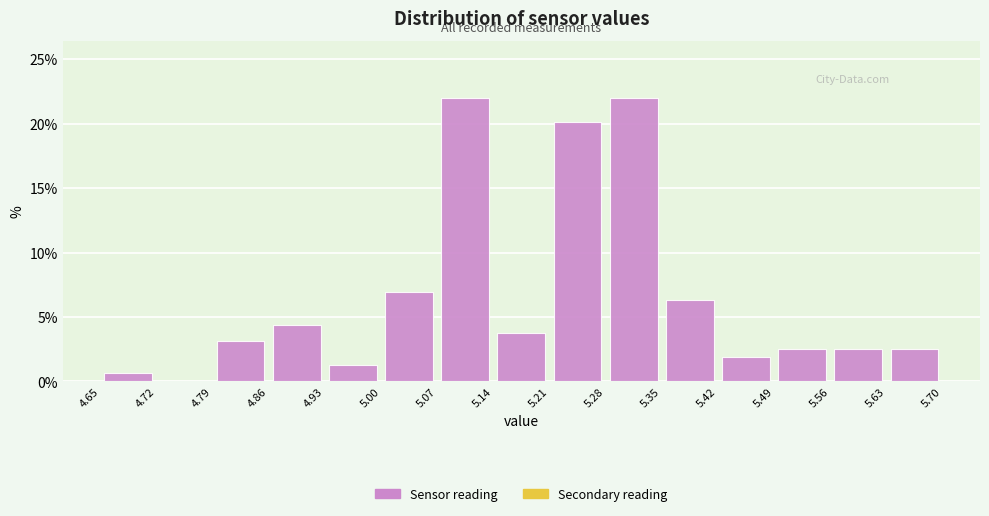

Reading left to right, list every bar in this chart as the range it spans on the x-axis followed by its height. The values are not printed on the chart, so give them approximately, as read against the axis.

4.65 to 4.72: 0.5
4.72 to 4.79: 0
4.79 to 4.86: 3.0
4.86 to 4.93: 4.5
4.93 to 5.00: 1.5
5.00 to 5.07: 7.0
5.07 to 5.14: 22.0
5.14 to 5.21: 4.0
5.21 to 5.28: 20.0
5.28 to 5.35: 22.0
5.35 to 5.42: 6.5
5.42 to 5.49: 2.0
5.49 to 5.56: 2.5
5.56 to 5.63: 2.5
5.63 to 5.70: 2.5